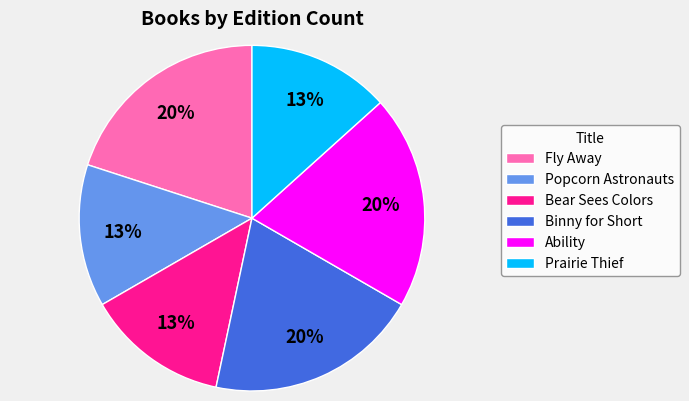

Is there any slice that represents more than half of the pie?

No